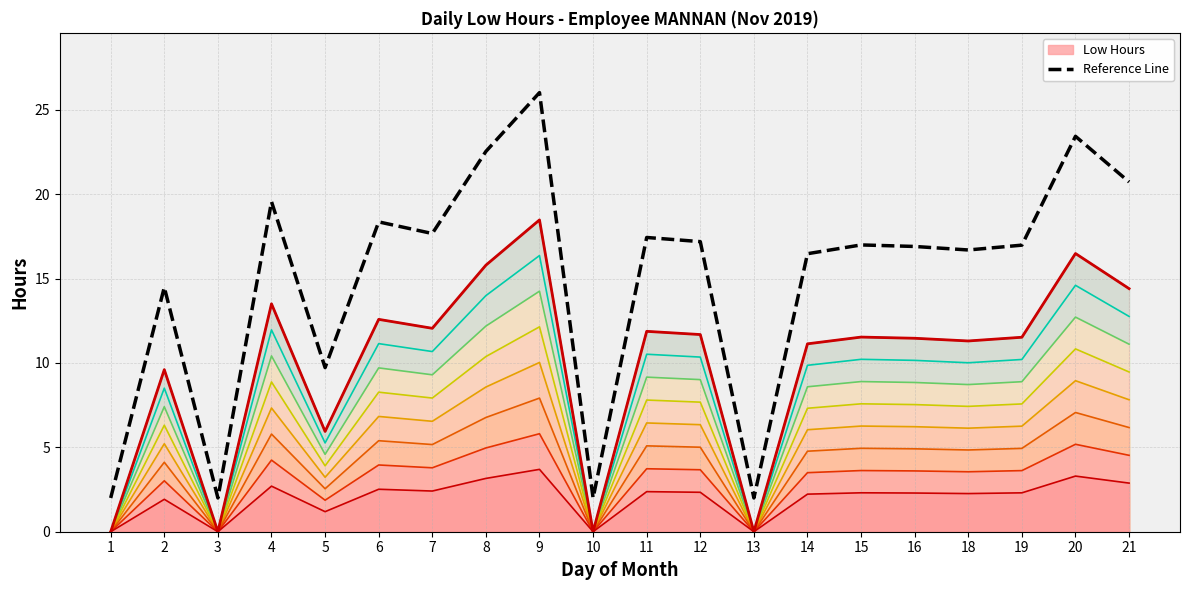

Where is the first local maximum for Low Hours (top)?

2